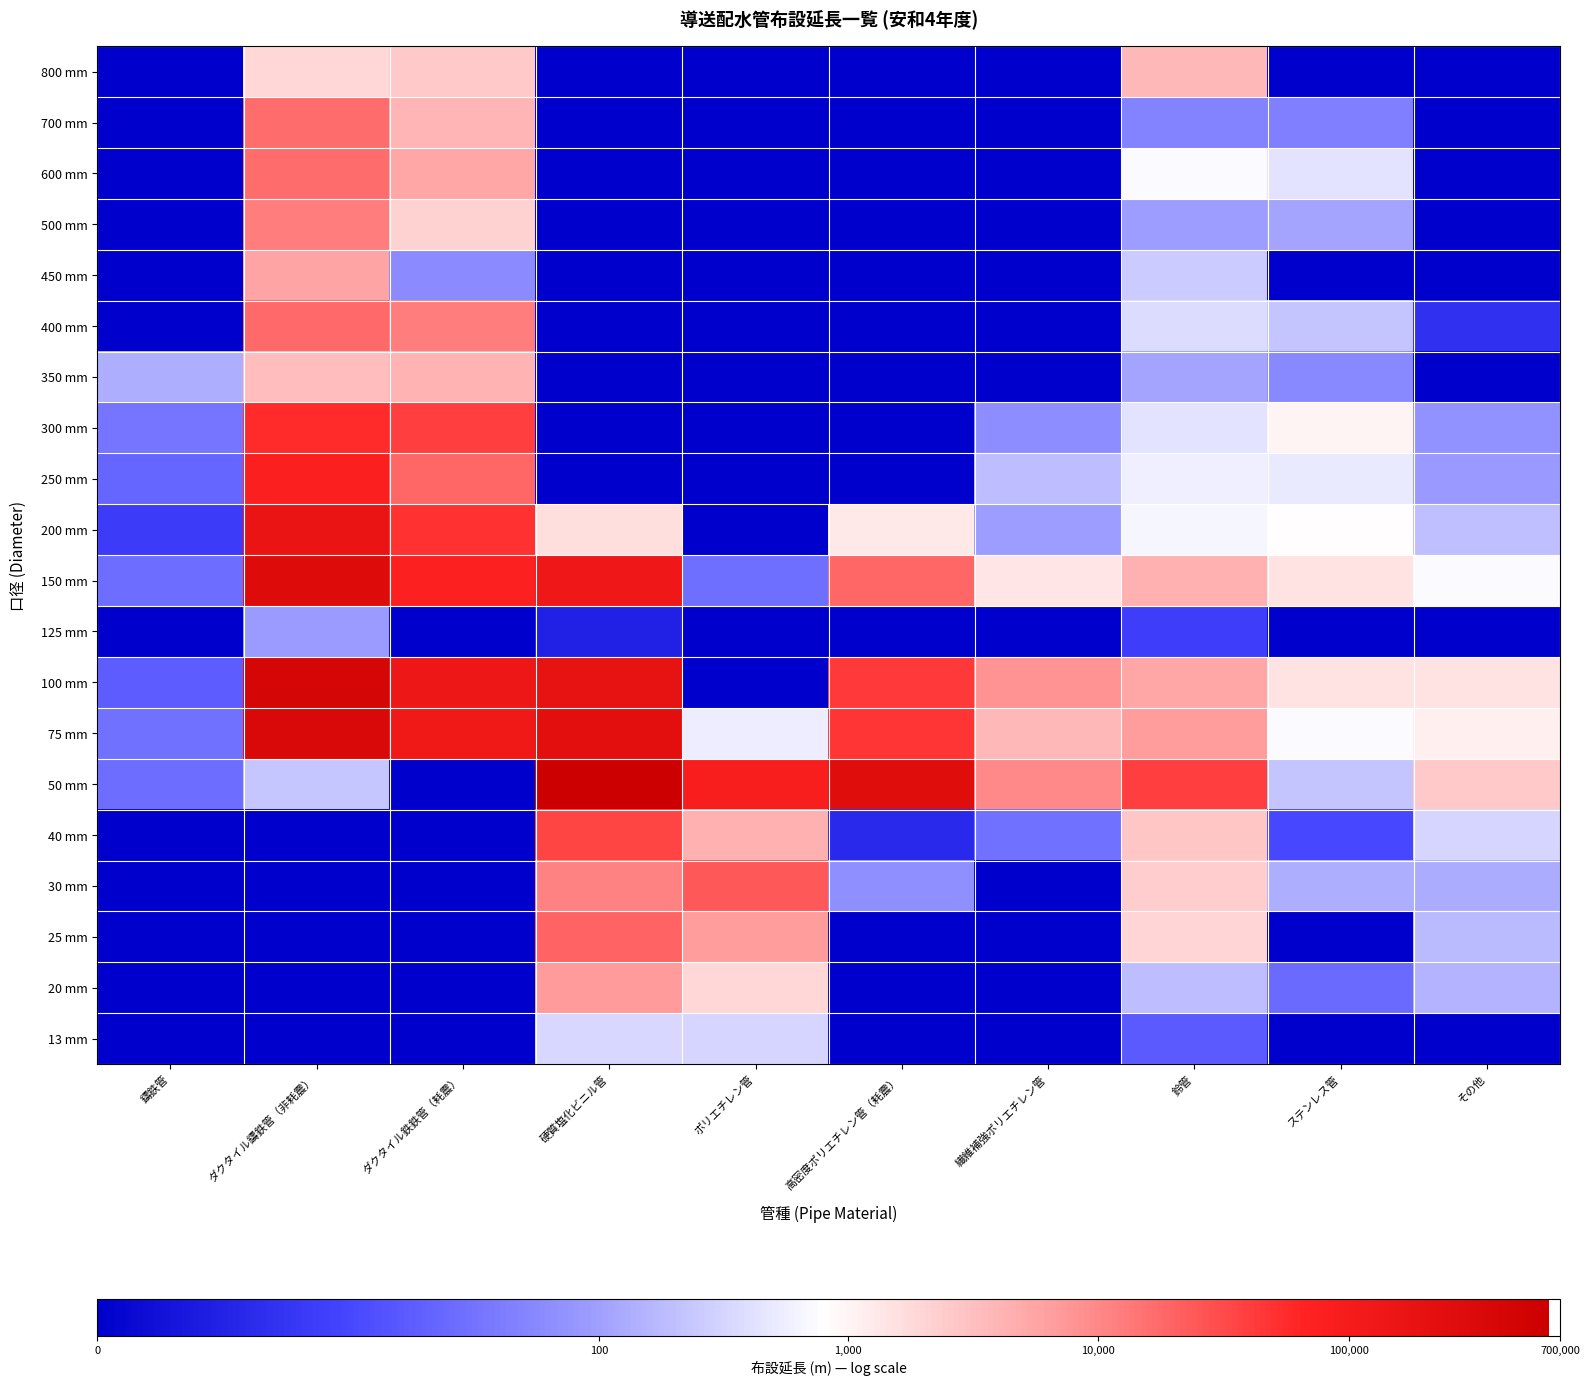

Reading left to right, what are all the values shown in this chart?

800 mm: 鑄鉄管=0.0	ダクタイル鑄鉄管（非耗震）=7.6	ダクタイル鉄鉄管（耗震）=7.8	硬質塩化ビニル管=0.0	ポリエチレン管=0.0	高密度ポリエチレン管（耗震）=0.0	繊維補強ポリエチレン管=0.0	鈴管=8.2	ステンレス管=0.0	その他=0.0
700 mm: 鑄鉄管=0.0	ダクタイル鑄鉄管（非耗震）=9.7	ダクタイル鉄鉄管（耗震）=8.3	硬質塩化ビニル管=0.0	ポリエチレン管=0.0	高密度ポリエチレン管（耗震）=0.0	繊維補強ポリエチレン管=0.0	鈴管=3.9	ステンレス管=3.8	その他=0.0
600 mm: 鑄鉄管=0.0	ダクタイル鑄鉄管（非耗震）=9.8	ダクタイル鉄鉄管（耗震）=8.6	硬質塩化ビニル管=0.0	ポリエチレン管=0.0	高密度ポリエチレン管（耗震）=0.0	繊維補強ポリエチレン管=0.0	鈴管=6.6	ステンレス管=6.1	その他=0.0
500 mm: 鑄鉄管=0.0	ダクタイル鑄鉄管（非耗震）=9.4	ダクタイル鉄鉄管（耗震）=7.7	硬質塩化ビニル管=0.0	ポリエチレン管=0.0	高密度ポリエチレン管（耗震）=0.0	繊維補強ポリエチレン管=0.0	鈴管=4.5	ステンレス管=4.7	その他=0.0
450 mm: 鑄鉄管=0.0	ダクタイル鑄鉄管（非耗震）=8.6	ダクタイル鉄鉄管（耗震）=4.1	硬質塩化ビニル管=0.0	ポリエチレン管=0.0	高密度ポリエチレン管（耗震）=0.0	繊維補強ポリエチレン管=0.0	鈴管=5.6	ステンレス管=0.0	その他=0.0
400 mm: 鑄鉄管=0.0	ダクタイル鑄鉄管（非耗震）=9.8	ダクタイル鉄鉄管（耗震）=9.4	硬質塩化ビニル管=0.0	ポリエチレン管=0.0	高密度ポリエチレン管（耗震）=0.0	繊維補強ポリエチレン管=0.0	鈴管=5.9	ステンレス管=5.4	その他=1.6
350 mm: 鑄鉄管=4.9	ダクタイル鑄鉄管（非耗震）=8.1	ダクタイル鉄鉄管（耗震）=8.3	硬質塩化ビニル管=0.0	ポリエチレン管=0.0	高密度ポリエチレン管（耗震）=0.0	繊維補強ポリエチレン管=0.0	鈴管=4.7	ステンレス管=4.1	その他=0.0
300 mm: 鑄鉄管=3.5	ダクタイル鑄鉄管（非耗震）=10.9	ダクタイル鉄鉄管（耗震）=10.6	硬質塩化ビニル管=0.0	ポリエチレン管=0.0	高密度ポリエチレン管（耗震）=0.0	繊維補強ポリエチレン管=4.1	鈴管=6.1	ステンレス管=6.9	その他=4.2
250 mm: 鑄鉄管=3.1	ダクタイル鑄鉄管（非耗震）=11.2	ダクタイル鉄鉄管（耗震）=9.9	硬質塩化ビニル管=0.0	ポリエチレン管=0.0	高密度ポリエチレン管（耗震）=0.0	繊維補強ポリエチレン管=5.2	鈴管=6.3	ステンレス管=6.2	その他=4.4
200 mm: 鑄鉄管=1.9	ダクタイル鑄鉄管（非耗震）=12.0	ダクタイル鉄鉄管（耗震）=10.8	硬質塩化ビニル管=7.4	ポリエチレン管=0.0	高密度ポリエチレン管（耗震）=7.2	繊維補強ポリエチレン管=4.6	鈴管=6.5	ステンレス管=6.7	その他=5.3
150 mm: 鑄鉄管=3.3	ダクタイル鑄鉄管（非耗震）=12.6	ダクタイル鉄鉄管（耗震）=11.2	硬質塩化ビニル管=11.7	ポリエチレン管=3.4	高密度ポリエチレン管（耗震）=9.8	繊維補強ポリエチレン管=7.2	鈴管=8.4	ステンレス管=7.3	その他=6.6
125 mm: 鑄鉄管=0.0	ダクタイル鑄鉄管（非耗震）=4.5	ダクタイル鉄鉄管（耗震）=0.0	硬質塩化ビニル管=1.1	ポリエチレン管=0.0	高密度ポリエチレン管（耗震）=0.0	繊維補強ポリエチレン管=0.0	鈴管=2.1	ステンレス管=0.0	その他=0.0
100 mm: 鑄鉄管=2.9	ダクタイル鑄鉄管（非耗震）=12.9	ダクタイル鉄鉄管（耗震）=11.8	硬質塩化ビニル管=12.1	ポリエチレン管=0.0	高密度ポリエチレン管（耗震）=10.7	繊維補強ポリエチレン管=9.0	鈴管=8.6	ステンレス管=7.3	その他=7.3
75 mm: 鑄鉄管=3.4	ダクタイル鑄鉄管（非耗震）=12.7	ダクタイル鉄鉄管（耗震）=11.7	硬質塩化ビニル管=12.3	ポリエチレン管=6.3	高密度ポリエチレン管（耗震）=10.8	繊維補強ポリエチレン管=8.2	鈴管=8.8	ステンレス管=6.6	その他=7.0
50 mm: 鑄鉄管=3.3	ダクタイル鑄鉄管（非耗震）=5.5	ダクタイル鉄鉄管（耗震）=0.0	硬質塩化ビニル管=13.4	ポリエチレン管=11.3	高密度ポリエチレン管（耗震）=12.4	繊維補強ポリエチレン管=9.2	鈴管=10.6	ステンレス管=5.4	その他=7.8
40 mm: 鑄鉄管=0.0	ダクタイル鑄鉄管（非耗震）=0.0	ダクタイル鉄鉄管（耗震）=0.0	硬質塩化ビニル管=10.5	ポリエチレン管=8.4	高密度ポリエチレン管（耗震）=1.4	繊維補強ポリエチレン管=3.4	鈴管=7.9	ステンレス管=2.3	その他=5.8
30 mm: 鑄鉄管=0.0	ダクタイル鑄鉄管（非耗震）=0.0	ダクタイル鉄鉄管（耗震）=0.0	硬質塩化ビニル管=9.3	ポリエチレン管=10.1	高密度ポリエチレン管（耗震）=4.2	繊維補強ポリエチレン管=0.0	鈴管=7.7	ステンレス管=4.9	その他=4.9
25 mm: 鑄鉄管=0.0	ダクタイル鑄鉄管（非耗震）=0.0	ダクタイル鉄鉄管（耗震）=0.0	硬質塩化ビニル管=9.9	ポリエチレン管=8.8	高密度ポリエチレン管（耗震）=0.0	繊維補強ポリエチレン管=0.0	鈴管=7.6	ステンレス管=0.0	その他=5.2
20 mm: 鑄鉄管=0.0	ダクタイル鑄鉄管（非耗震）=0.0	ダクタイル鉄鉄管（耗震）=0.0	硬質塩化ビニル管=8.8	ポリエチレン管=7.5	高密度ポリエチレン管（耗震）=0.0	繊維補強ポリエチレン管=0.0	鈴管=5.3	ステンレス管=3.3	その他=5.0
13 mm: 鑄鉄管=0.0	ダクタイル鑄鉄管（非耗震）=0.0	ダクタイル鉄鉄管（耗震）=0.0	硬質塩化ビニル管=5.8	ポリエチレン管=5.8	高密度ポリエチレン管（耗震）=0.0	繊維補強ポリエチレン管=0.0	鈴管=2.8	ステンレス管=0.0	その他=0.0